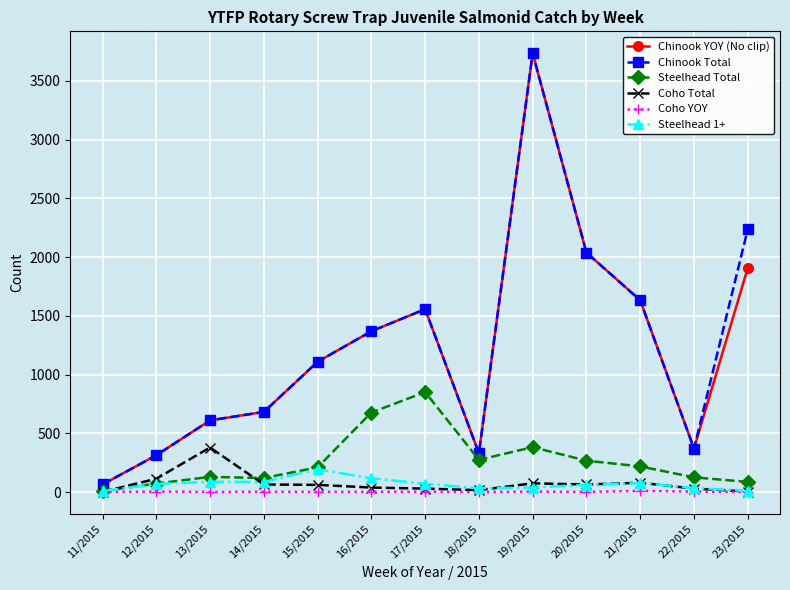

What is the difference between the maximum and minimum values in the Coho YOY series?

10